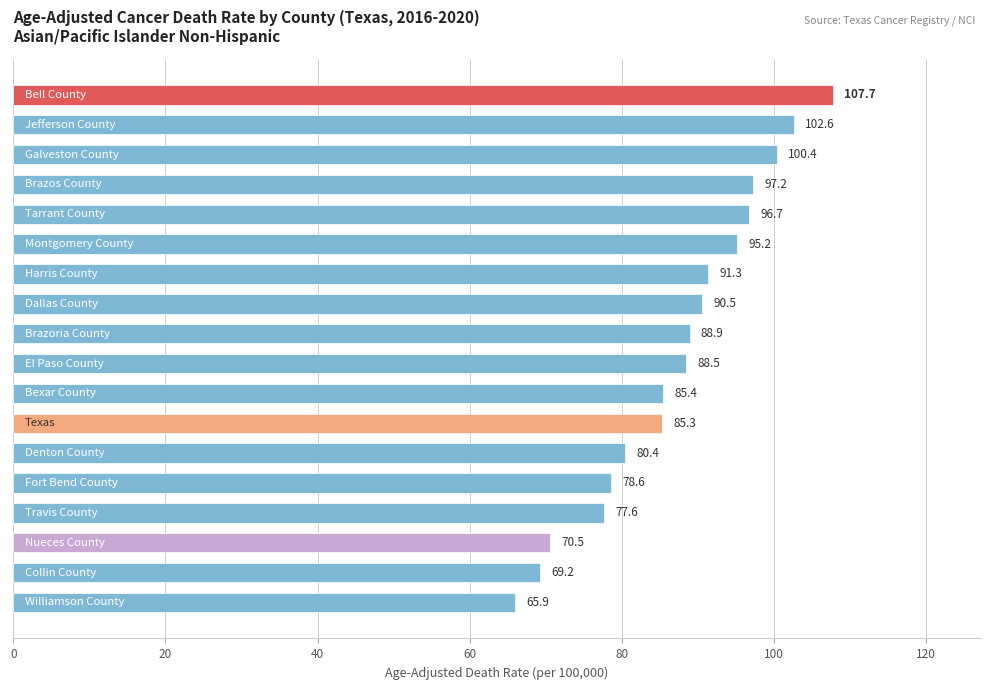

What is the average value?

87.3